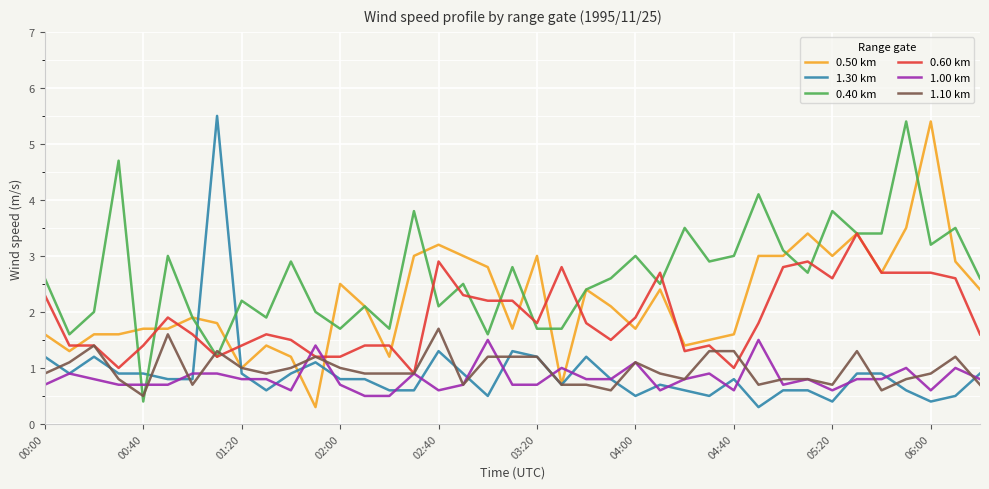

After their last crossing, which series has the higher values: 0.60 km or 1.30 km?

0.60 km